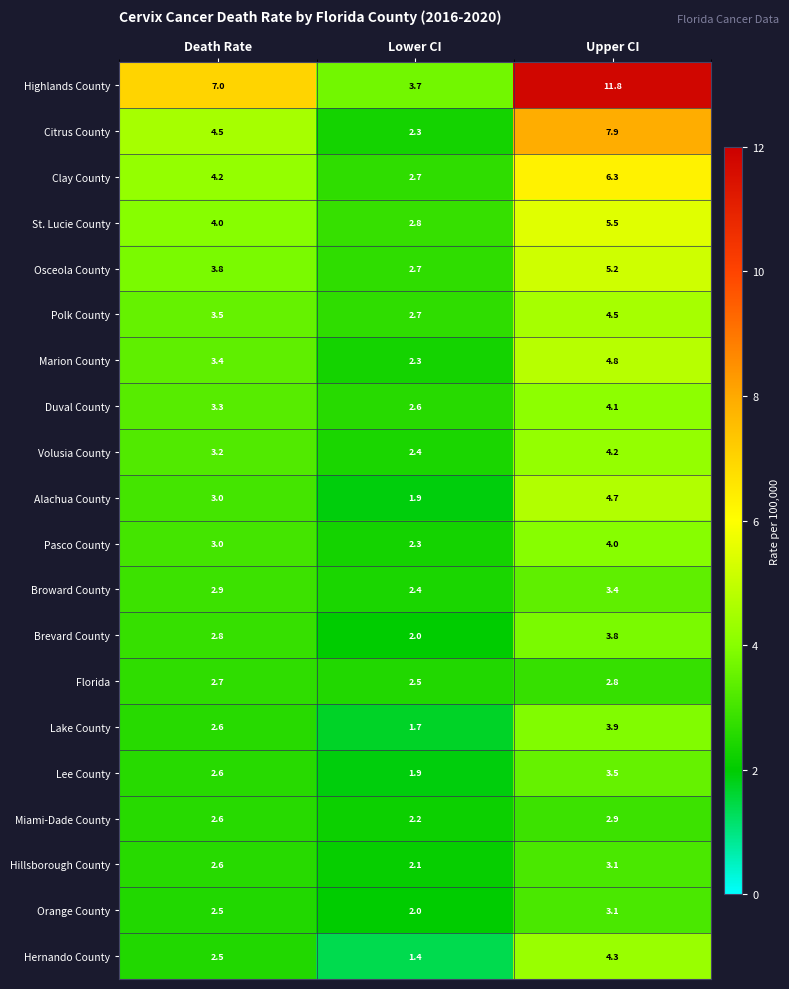

Which series has the widest spread of values?

Highlands County